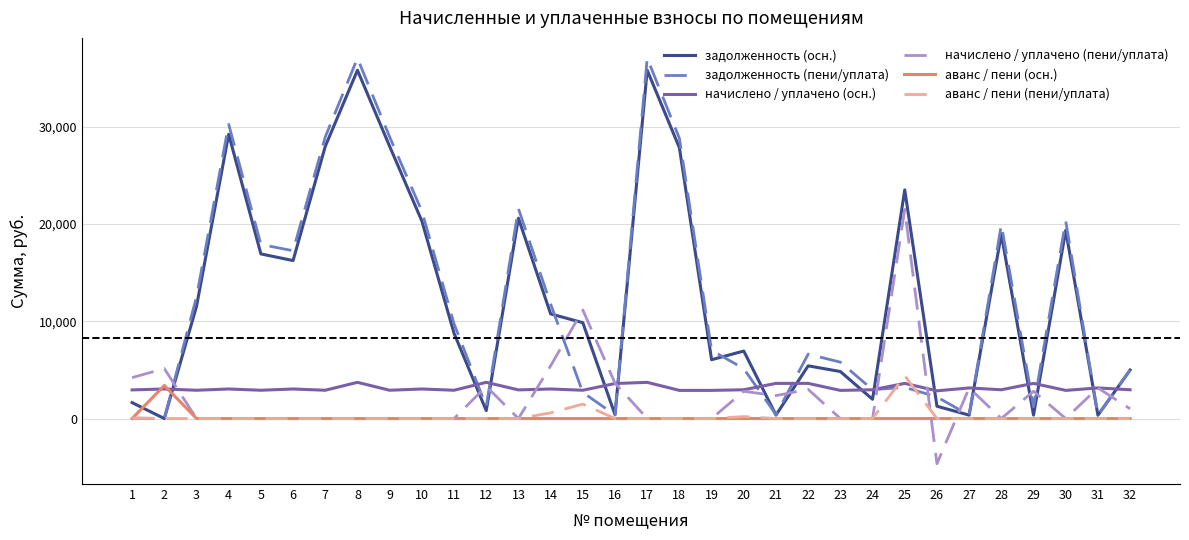

Is the value of аванс / пени (пени/уплата) at 19 greater than the value of задолженность (пени/уплата) at 24?

No